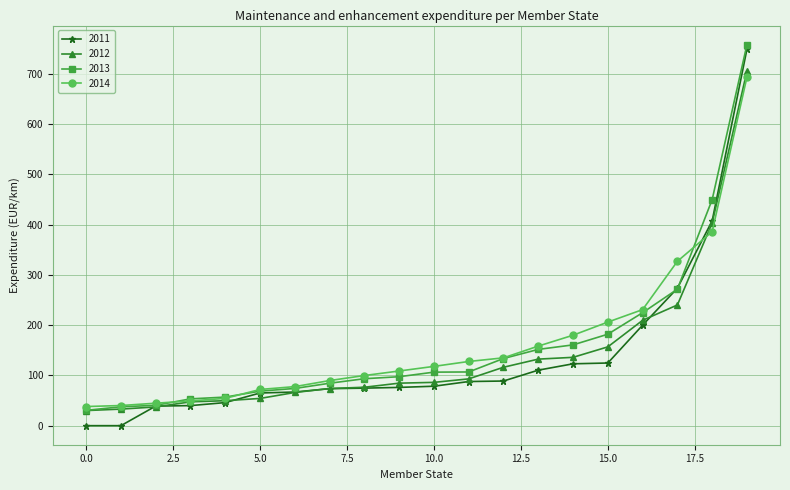

What is the highest value of the 2014 series?

693.5